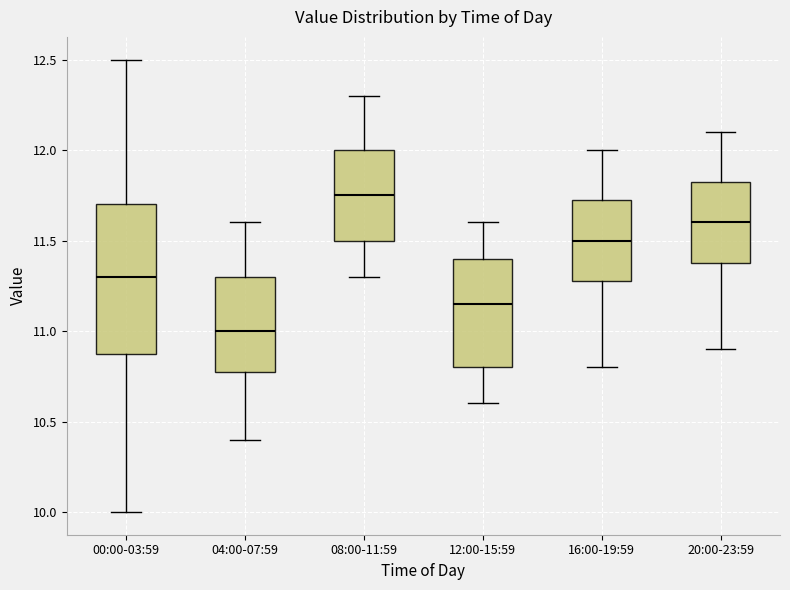

Reading left to right, transcribe this box plot: for each box, give where its median line is, the range the box spans, and where its two whiskers end, as read against the y-axis. The values are not printed on the chart, so give them approximately, as read against the axis.

00:00-03:59: median 11.30, box 10.90 to 11.70, whiskers 10.00 to 12.50
04:00-07:59: median 11.00, box 10.80 to 11.30, whiskers 10.40 to 11.60
08:00-11:59: median 11.75, box 11.50 to 12.00, whiskers 11.30 to 12.30
12:00-15:59: median 11.15, box 10.80 to 11.40, whiskers 10.60 to 11.60
16:00-19:59: median 11.50, box 11.30 to 11.75, whiskers 10.80 to 12.00
20:00-23:59: median 11.60, box 11.40 to 11.85, whiskers 10.90 to 12.10